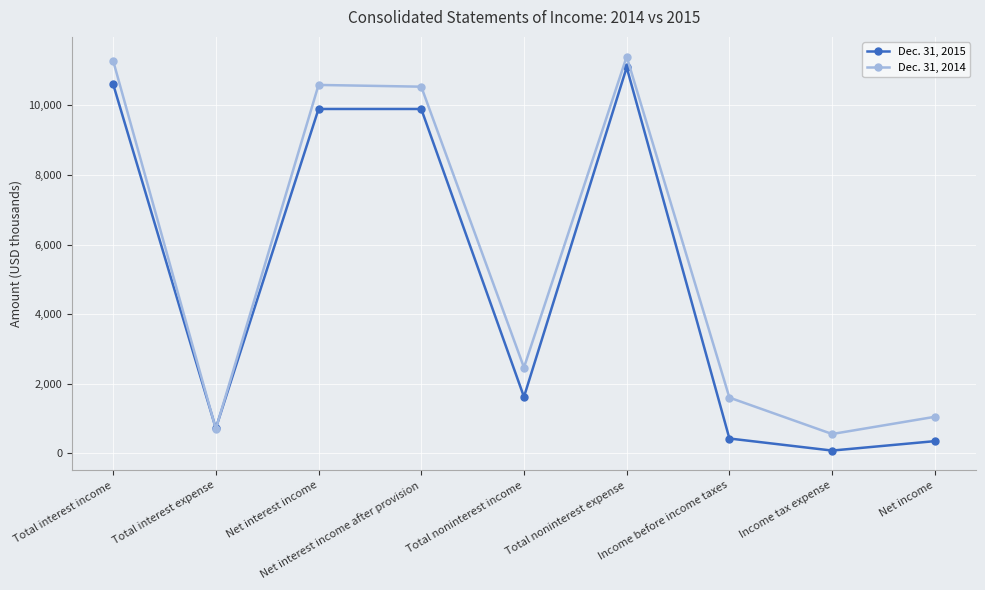

At Total interest expense, list the series in order from smallest to largest.

Dec. 31, 2014, Dec. 31, 2015